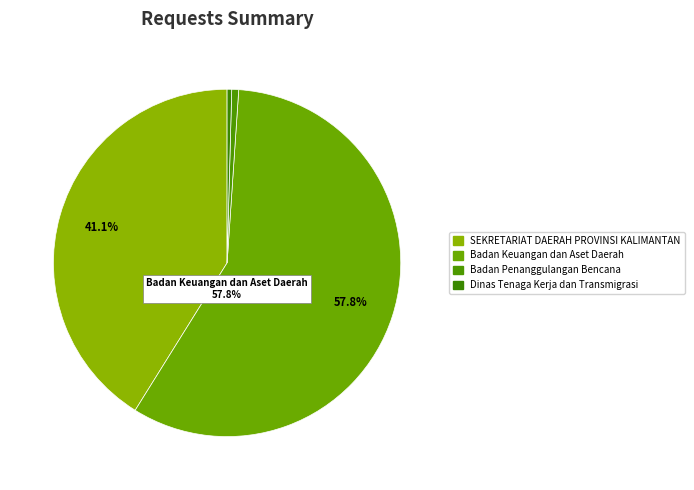

How many segments does this pie chart have?

4